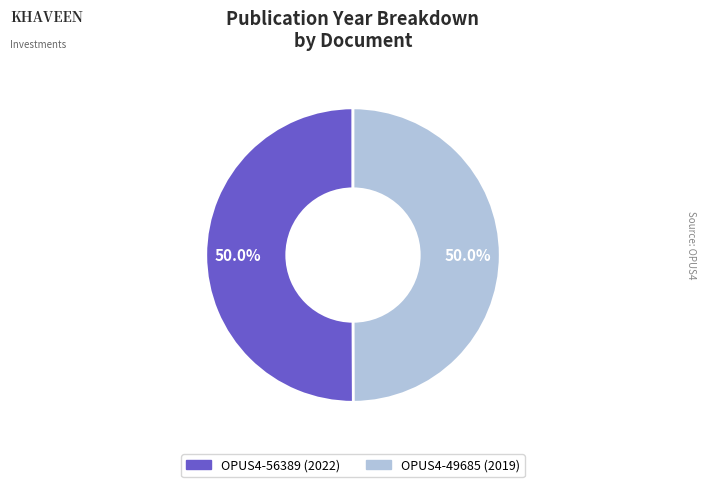

What is the ratio of the value at OPUS4-56389 (2022) to the value at OPUS4-49685 (2019)?

1.0